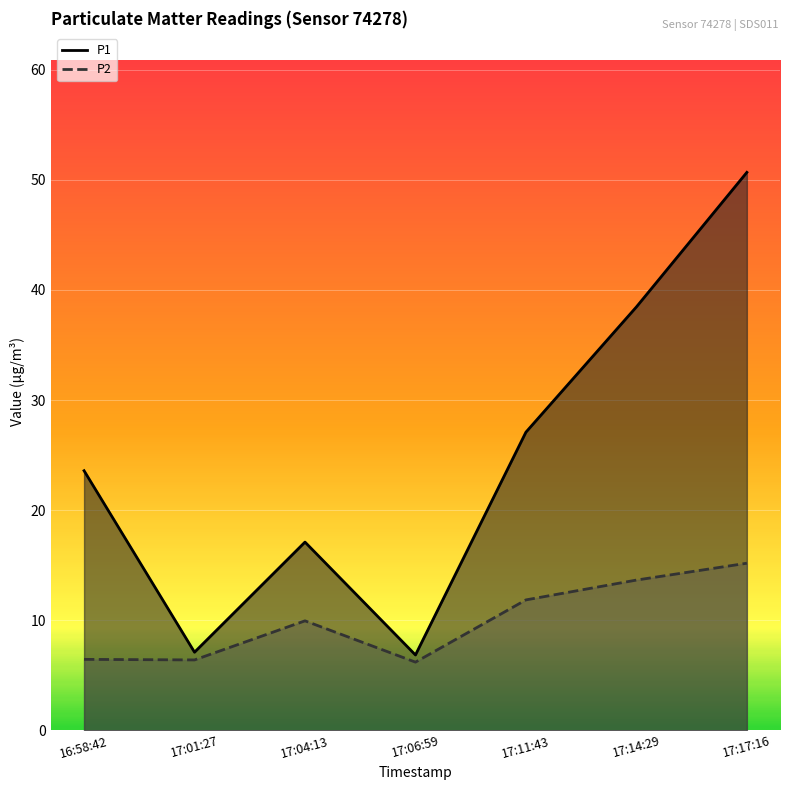

Rank the series at 17:14:29 from lowest to highest value.

P2, P1